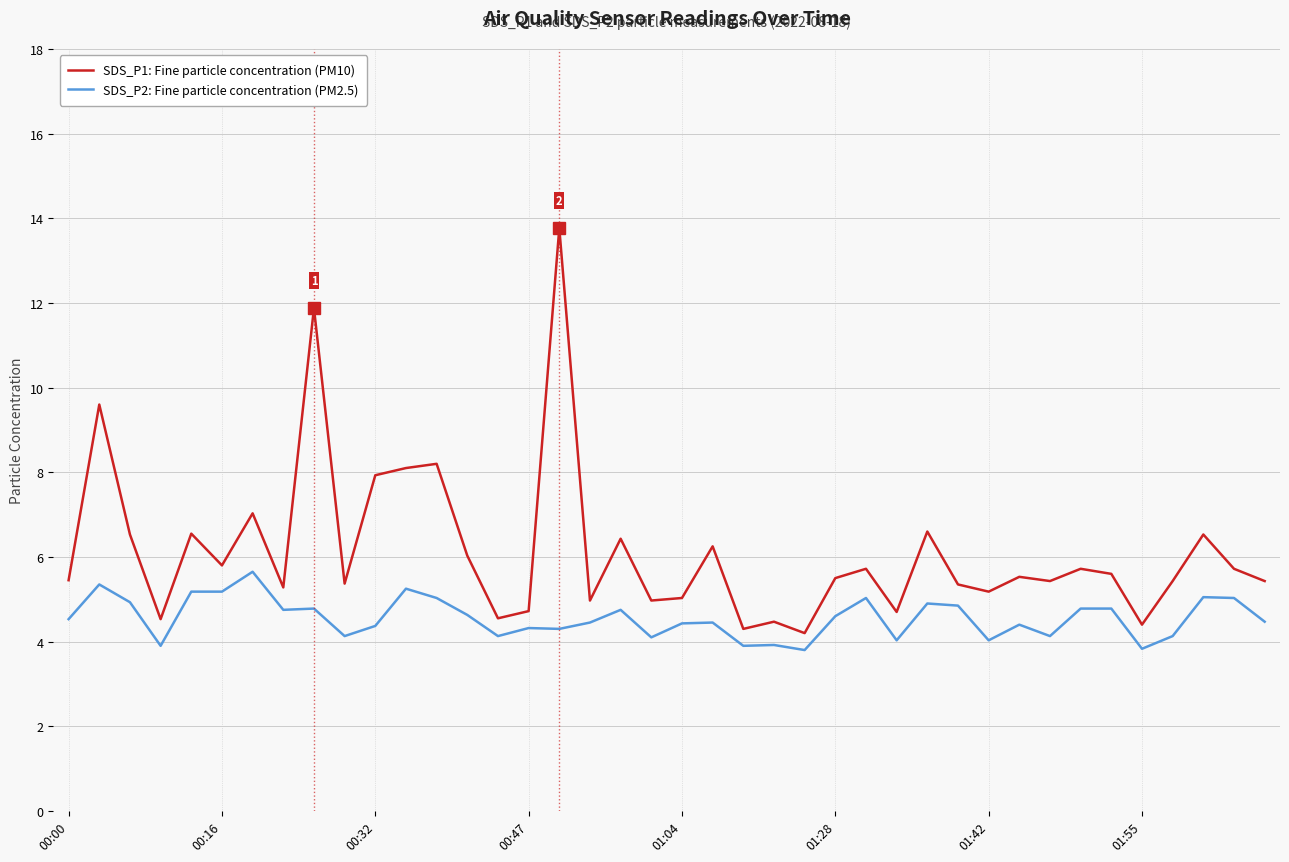

True or false: SDS_P2: Fine particle concentration (PM2.5) and SDS_P1: Fine particle concentration (PM10) intersect in this chart.

False